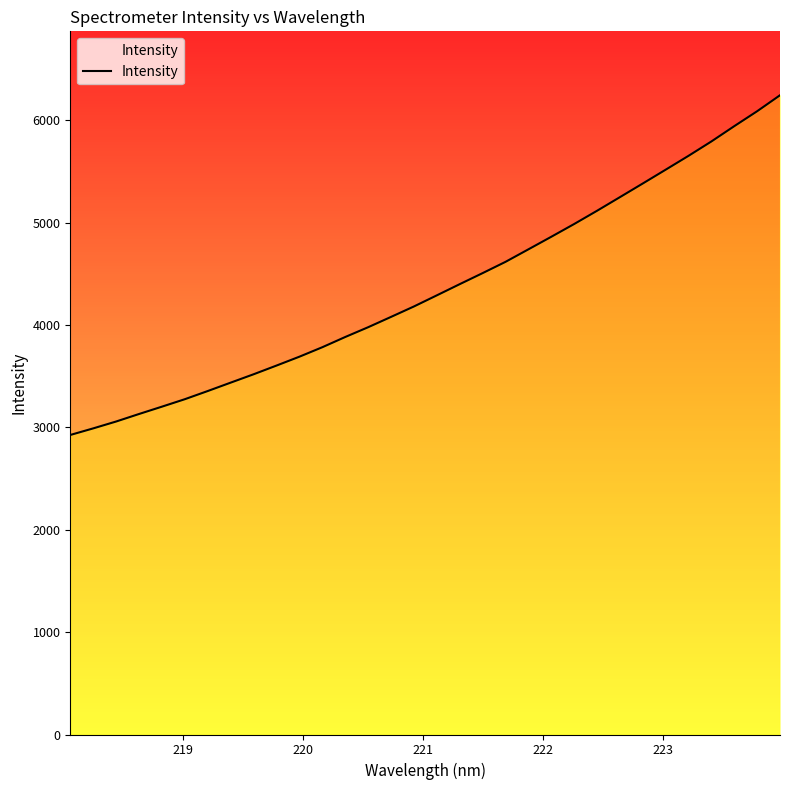

What is the maximum value shown in the chart?

6244.3